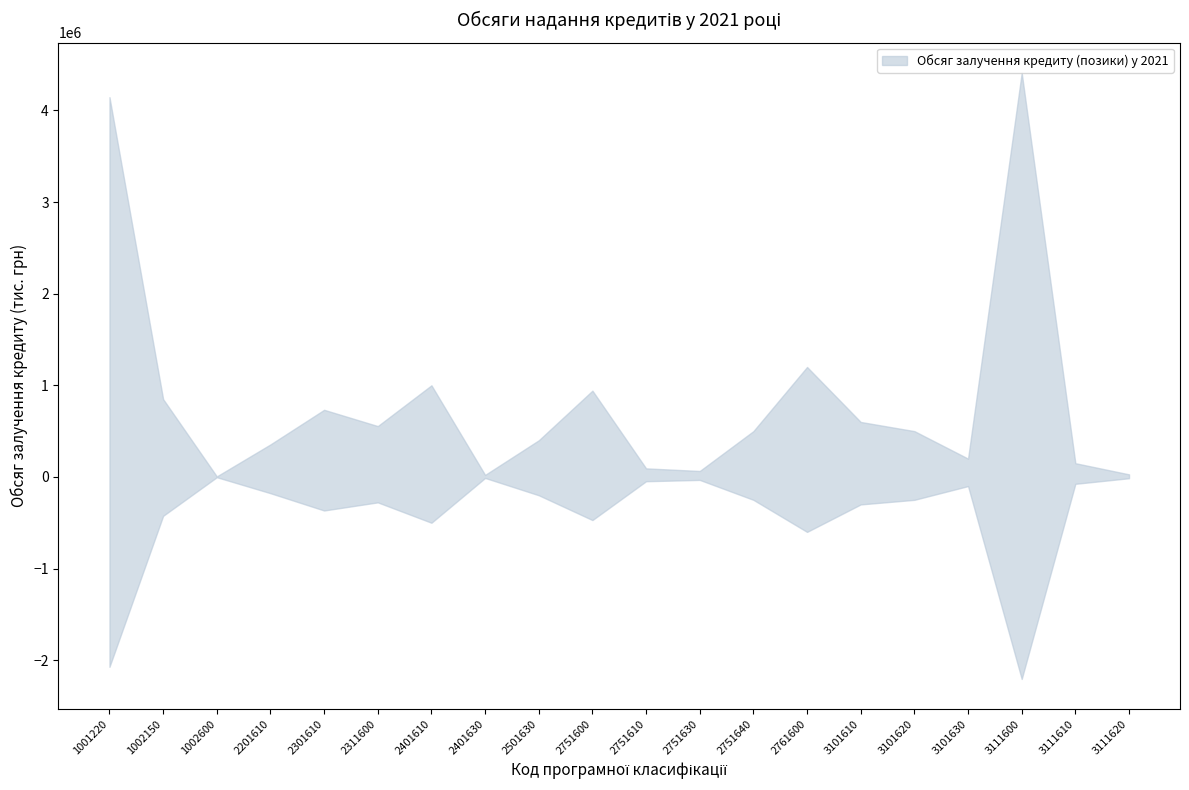

What is the sum of all values?

16752658.8